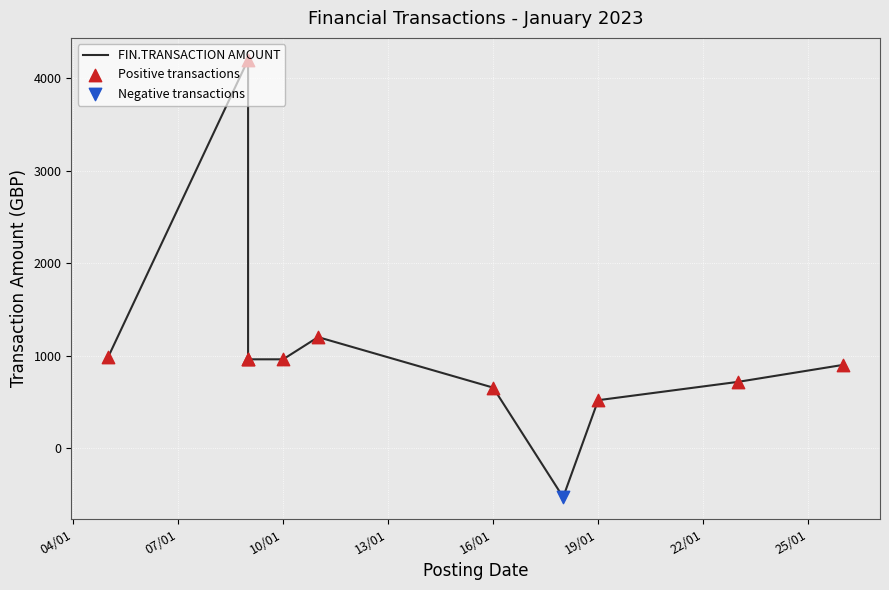

What is the ratio of the value at 11/01/2023 to the value at 23/01/2023?

1.7